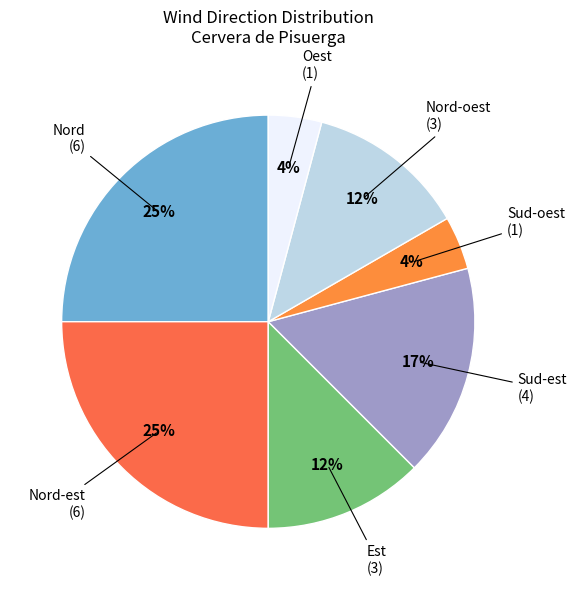

Between Nord-est and Oest, which is larger?

Nord-est